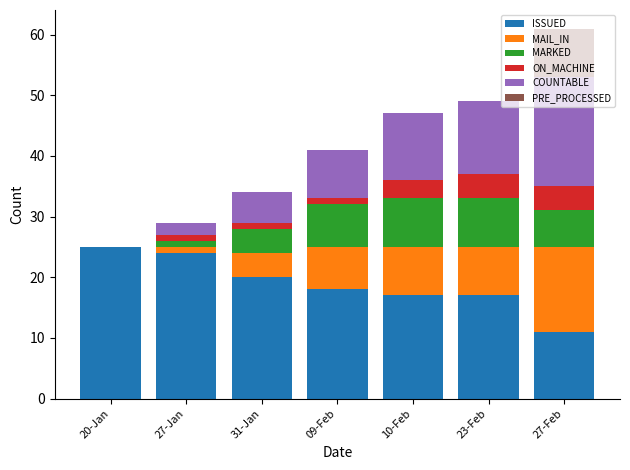

How many series are shown in this chart?

6